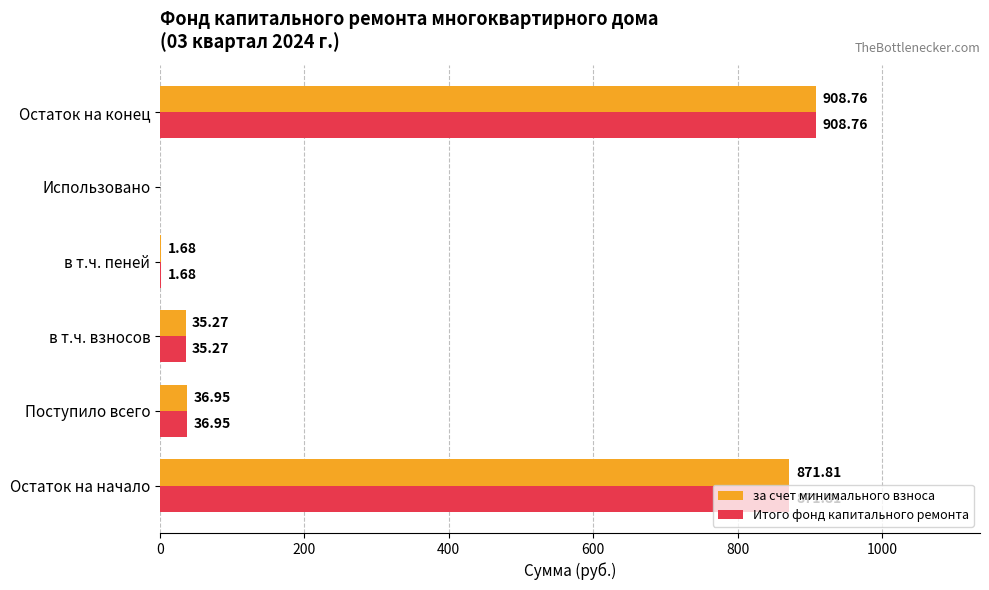

What is the sum of the Итого фонд капитального ремонта values at Использовано and Остаток на начало?

871.8